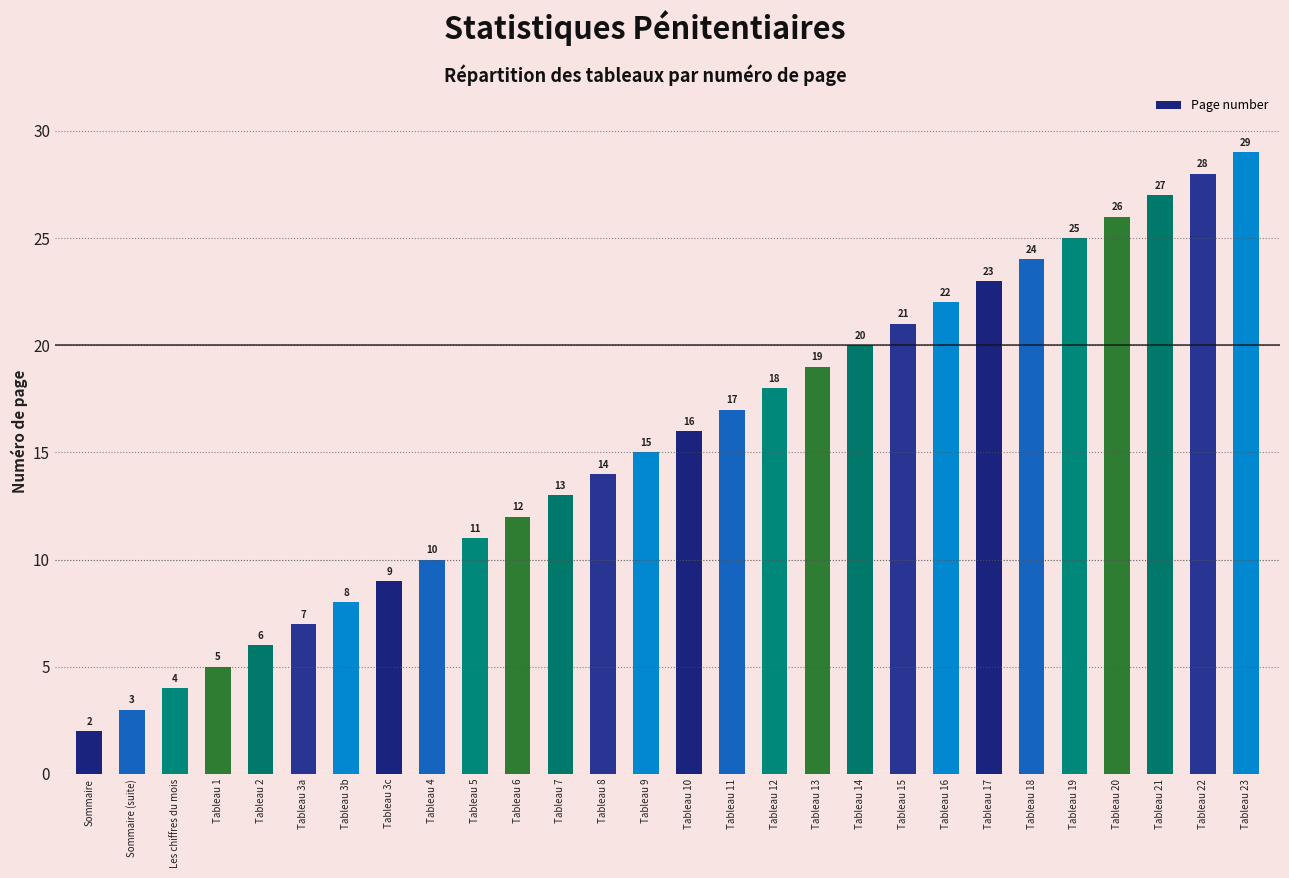

Which label corresponds to the smallest value in the chart?

Sommaire